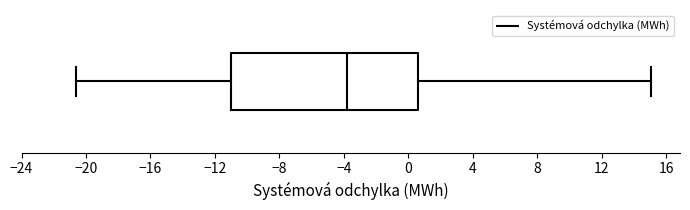

Transcribe this box plot: give where the median line is, the range the box spans, and where the two whiskers end, as read against the x-axis. The values are not printed on the chart, so give them approximately, as read against the axis.

median -4.0, box -11.0 to 0.5, whiskers -20.5 to 15.0